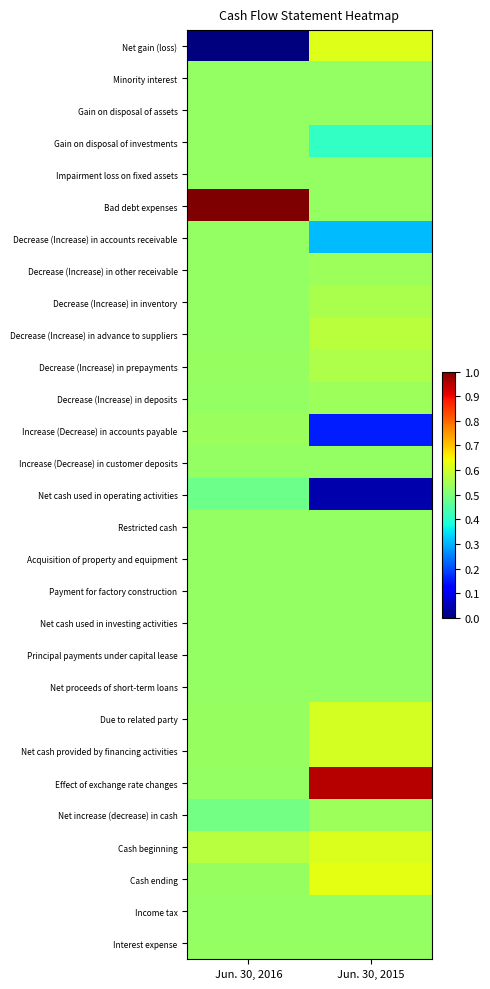

Reading left to right, extract all data points from this chart.

Net gain (loss): Jun. 30, 2016=0.0	Jun. 30, 2015=0.6
Minority interest: Jun. 30, 2016=0.5	Jun. 30, 2015=0.5
Gain on disposal of assets: Jun. 30, 2016=0.5	Jun. 30, 2015=0.5
Gain on disposal of investments: Jun. 30, 2016=0.5	Jun. 30, 2015=0.4
Impairment loss on fixed assets: Jun. 30, 2016=0.5	Jun. 30, 2015=0.5
Bad debt expenses: Jun. 30, 2016=1.0	Jun. 30, 2015=0.5
Decrease (Increase) in accounts receivable: Jun. 30, 2016=0.5	Jun. 30, 2015=0.3
Decrease (Increase) in other receivable: Jun. 30, 2016=0.5	Jun. 30, 2015=0.5
Decrease (Increase) in inventory: Jun. 30, 2016=0.5	Jun. 30, 2015=0.6
Decrease (Increase) in advance to suppliers: Jun. 30, 2016=0.5	Jun. 30, 2015=0.6
Decrease (Increase) in prepayments: Jun. 30, 2016=0.5	Jun. 30, 2015=0.6
Decrease (Increase) in deposits: Jun. 30, 2016=0.5	Jun. 30, 2015=0.5
Increase (Decrease) in accounts payable: Jun. 30, 2016=0.5	Jun. 30, 2015=0.2
Increase (Decrease) in customer deposits: Jun. 30, 2016=0.5	Jun. 30, 2015=0.5
Net cash used in operating activities: Jun. 30, 2016=0.5	Jun. 30, 2015=0.0
Restricted cash: Jun. 30, 2016=0.5	Jun. 30, 2015=0.5
Acquisition of property and equipment: Jun. 30, 2016=0.5	Jun. 30, 2015=0.5
Payment for factory construction: Jun. 30, 2016=0.5	Jun. 30, 2015=0.5
Net cash used in investing activities: Jun. 30, 2016=0.5	Jun. 30, 2015=0.5
Principal payments under capital lease: Jun. 30, 2016=0.5	Jun. 30, 2015=0.5
Net proceeds of short-term loans: Jun. 30, 2016=0.5	Jun. 30, 2015=0.5
Due to related party: Jun. 30, 2016=0.5	Jun. 30, 2015=0.6
Net cash provided by financing activities: Jun. 30, 2016=0.5	Jun. 30, 2015=0.6
Effect of exchange rate changes: Jun. 30, 2016=0.5	Jun. 30, 2015=0.9
Net increase (decrease) in cash: Jun. 30, 2016=0.5	Jun. 30, 2015=0.5
Cash beginning: Jun. 30, 2016=0.6	Jun. 30, 2015=0.6
Cash ending: Jun. 30, 2016=0.5	Jun. 30, 2015=0.6
Income tax: Jun. 30, 2016=0.5	Jun. 30, 2015=0.5
Interest expense: Jun. 30, 2016=0.5	Jun. 30, 2015=0.5